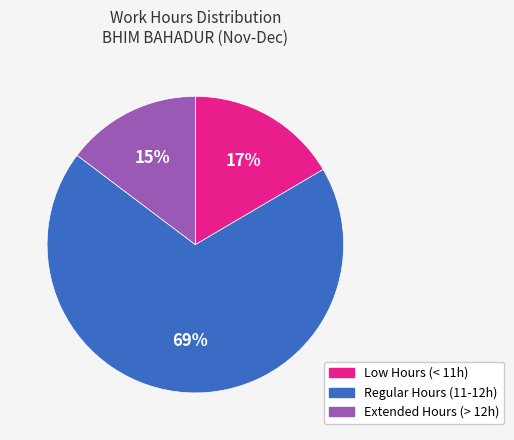

Is there a majority slice in this chart?

Yes